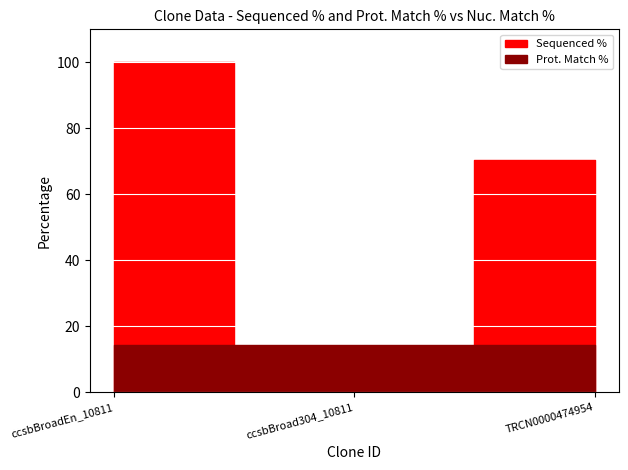

Which series has the largest range (max minus min)?

Sequenced %